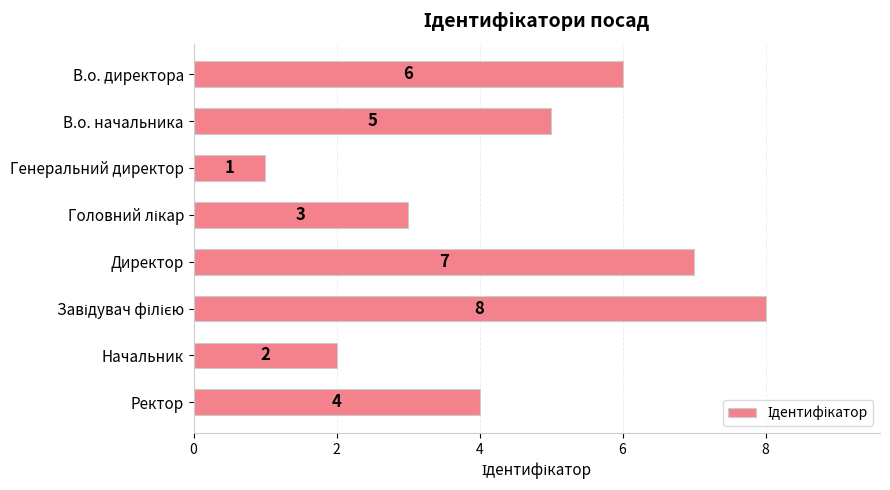

How many bars are there in total?

8